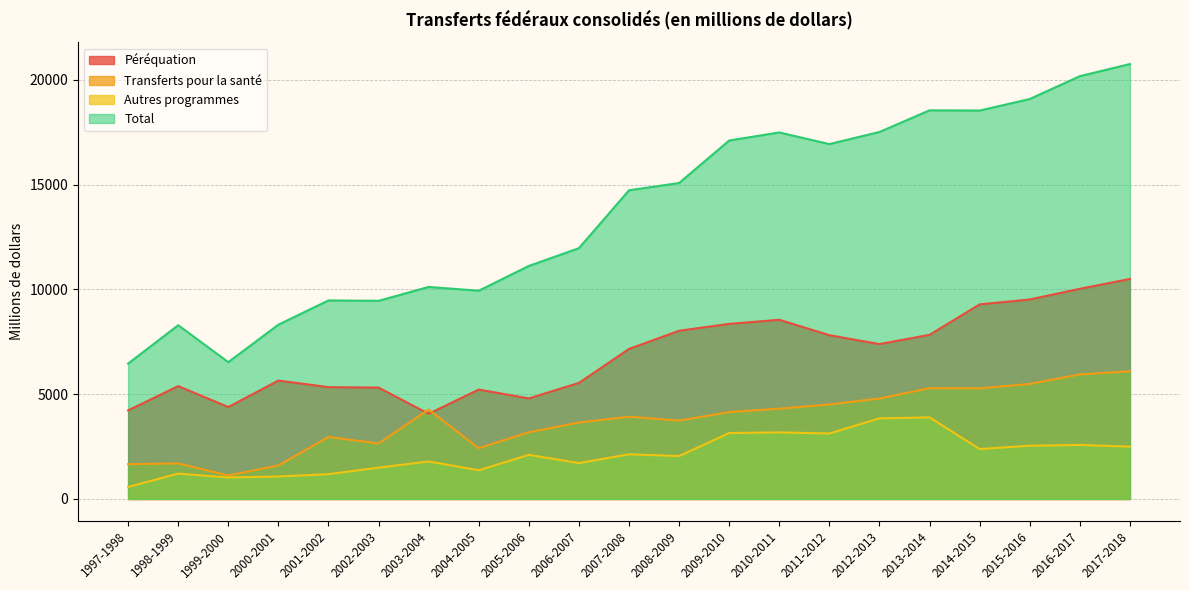

True or false: Total and Autres programmes intersect in this chart.

False